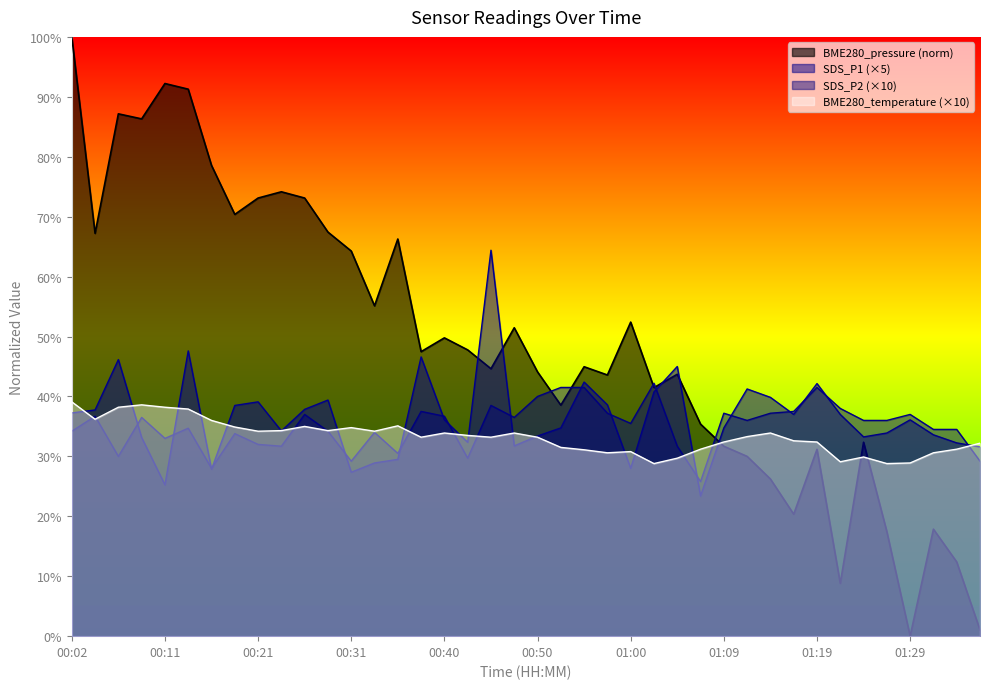

After their last crossing, which series has the higher values: SDS_P1 or BME280_pressure?

SDS_P1